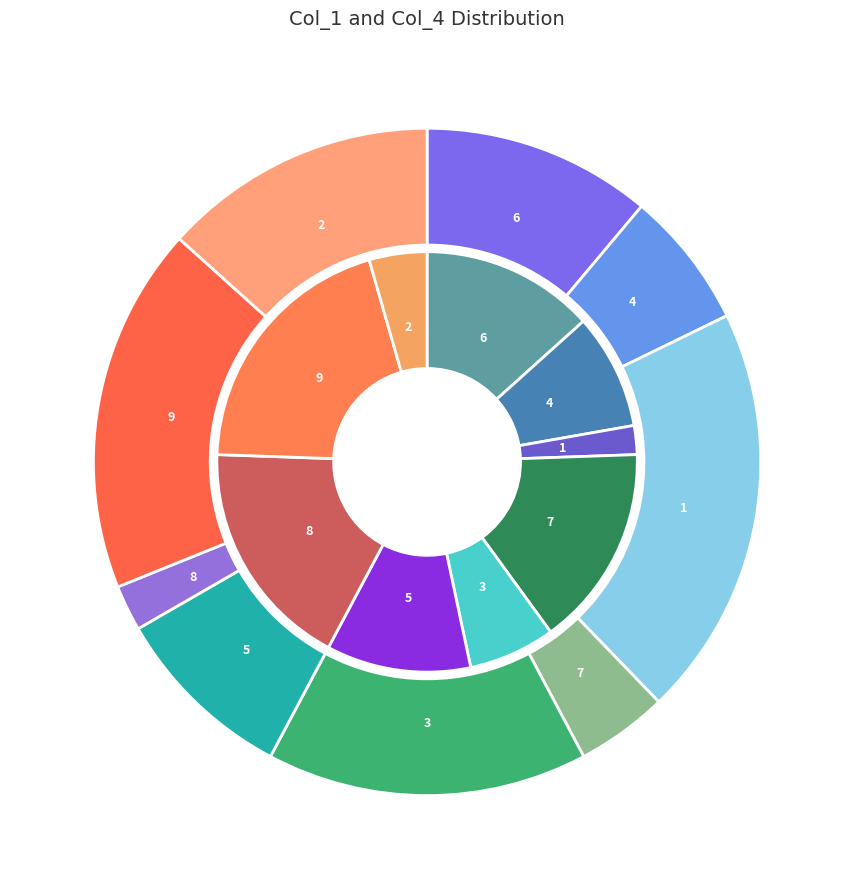

To the nearest percent, what percentage of the pie is 1?

20%